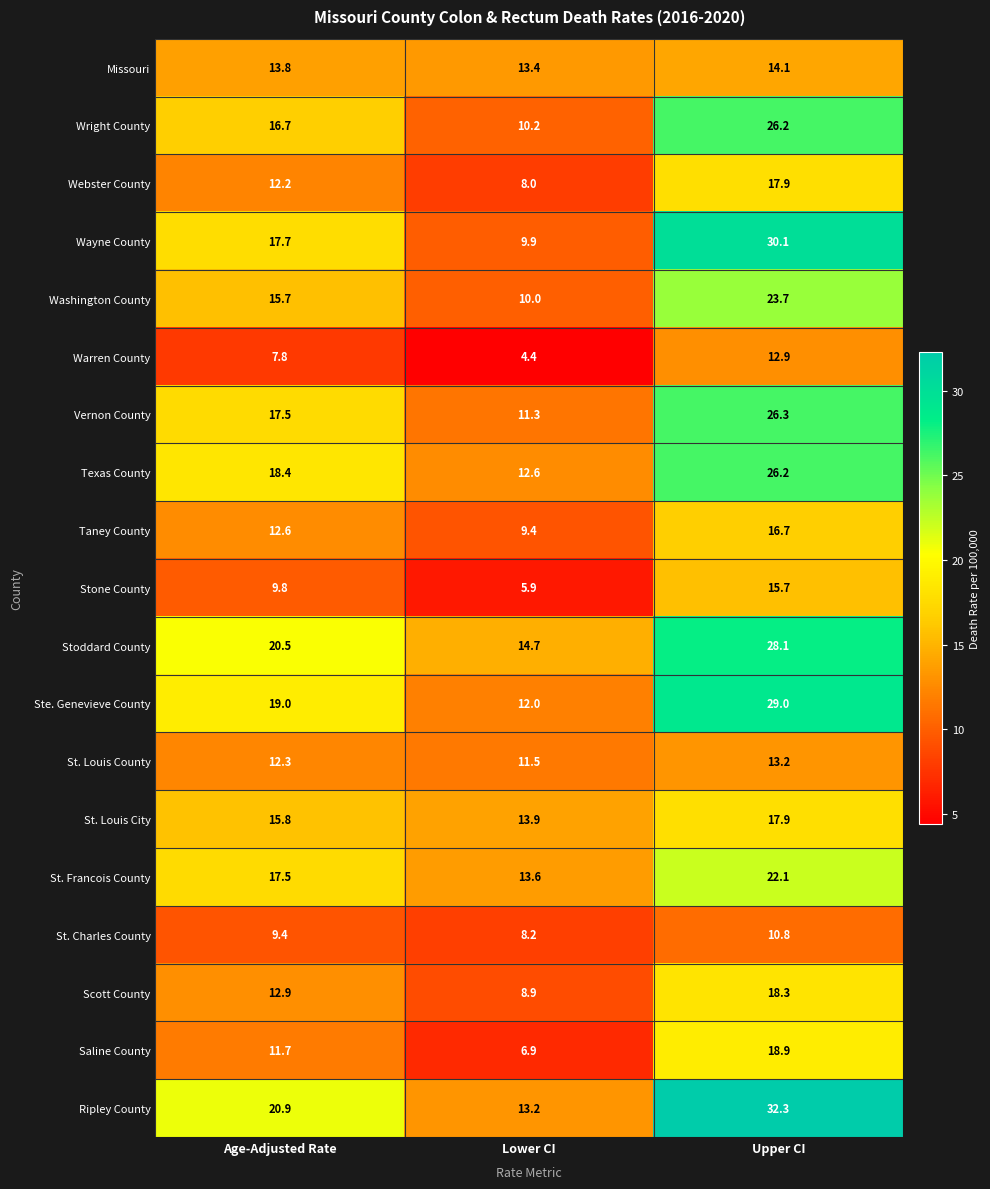

At how many categories does at least one series exceed 25?

1